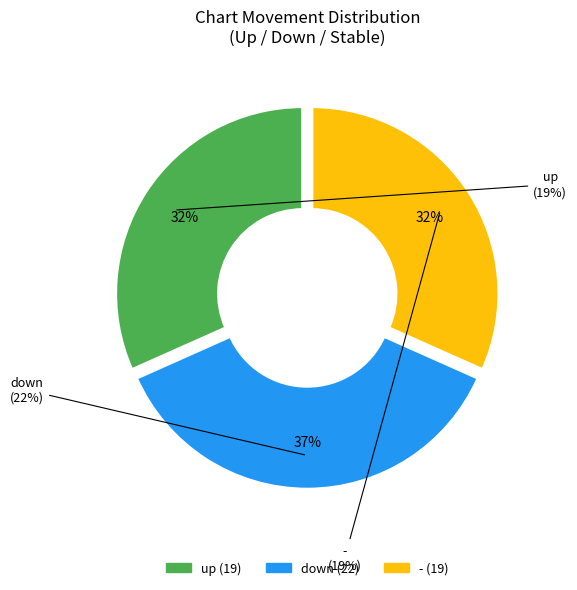

Which category has the smallest portion of the pie?

up